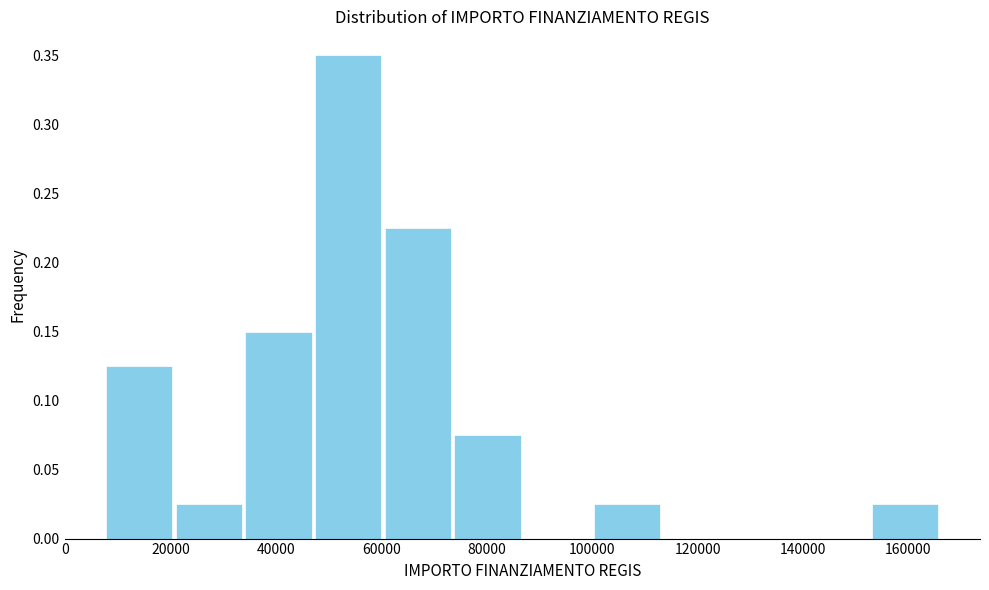

How tall is the bar that spans 8000 to 20000 on the x-axis? Neither the bar edges nor the heights are printed on the chart, so give them approximately, as read against the axes.

0.125